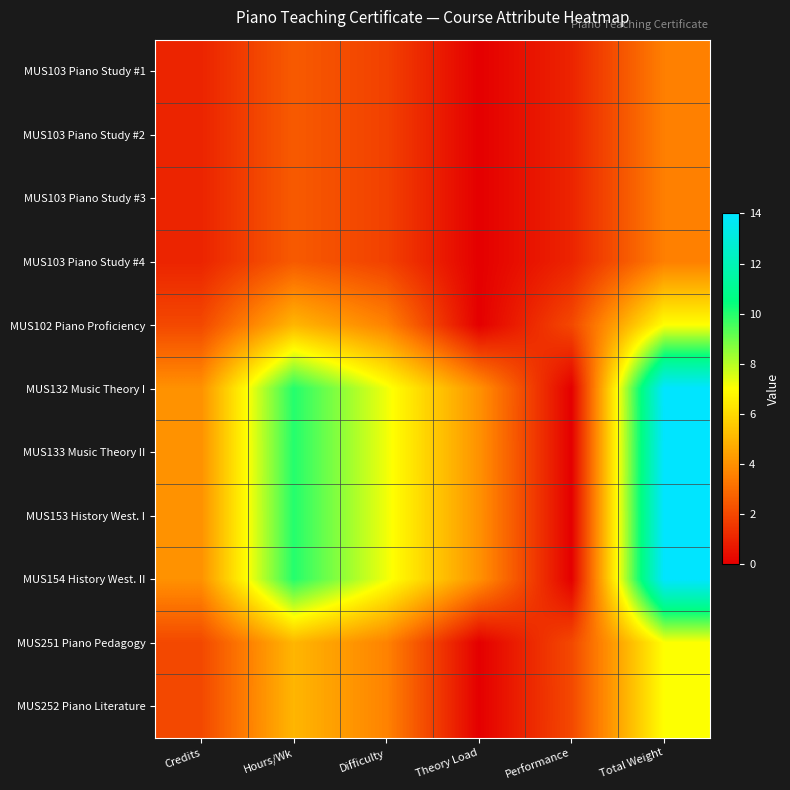

At Performance, list the series in order from largest to smallest.

MUS102 Piano Proficiency, MUS251 Piano Pedagogy, MUS252 Piano Literature, MUS103 Piano Study #1, MUS103 Piano Study #2, MUS103 Piano Study #3, MUS103 Piano Study #4, MUS132 Music Theory I, MUS133 Music Theory II, MUS153 History West. I, MUS154 History West. II